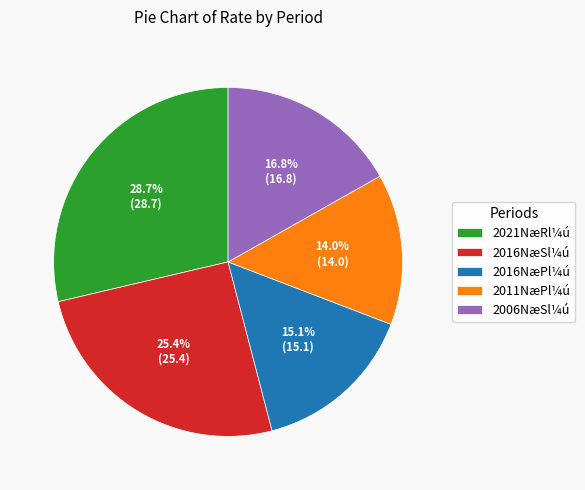

Which slice is the smallest?

2011NæPl¼ú